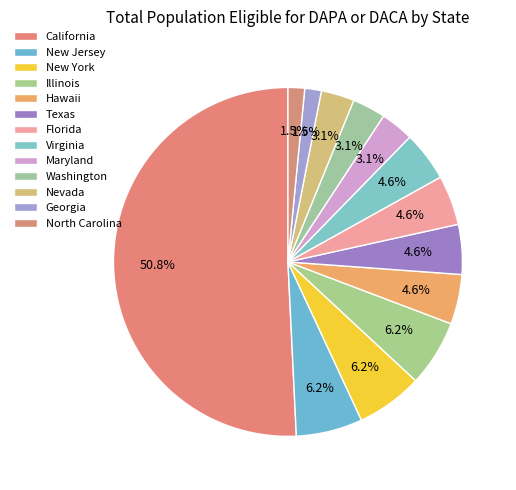

How many slices are in this pie chart?

13